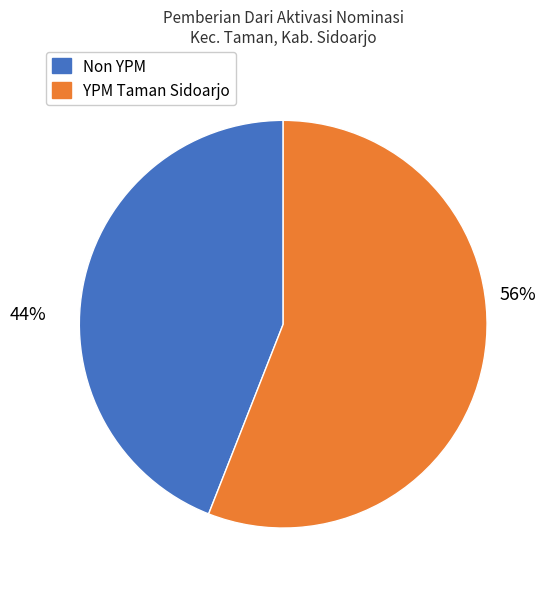

Count the number of slices in the pie.

2